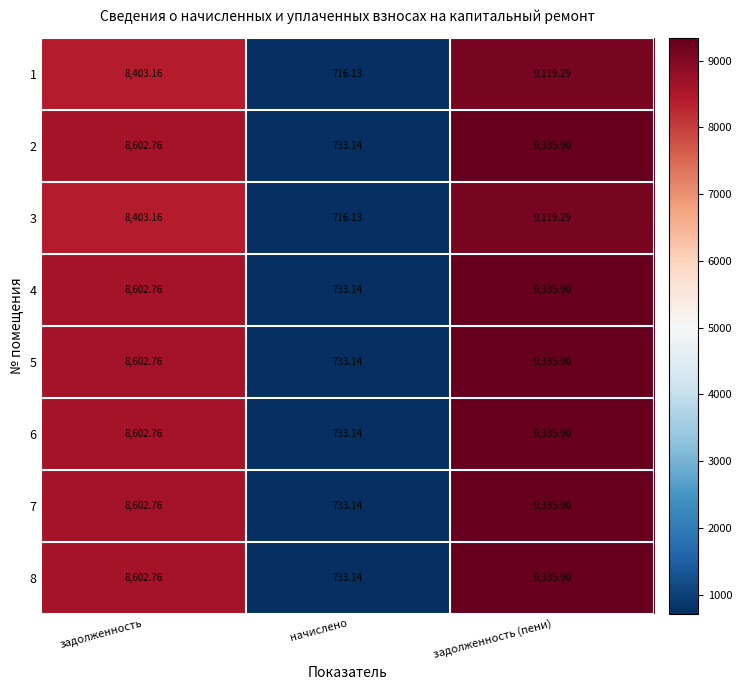

What is the maximum value shown in the chart?

9335.9